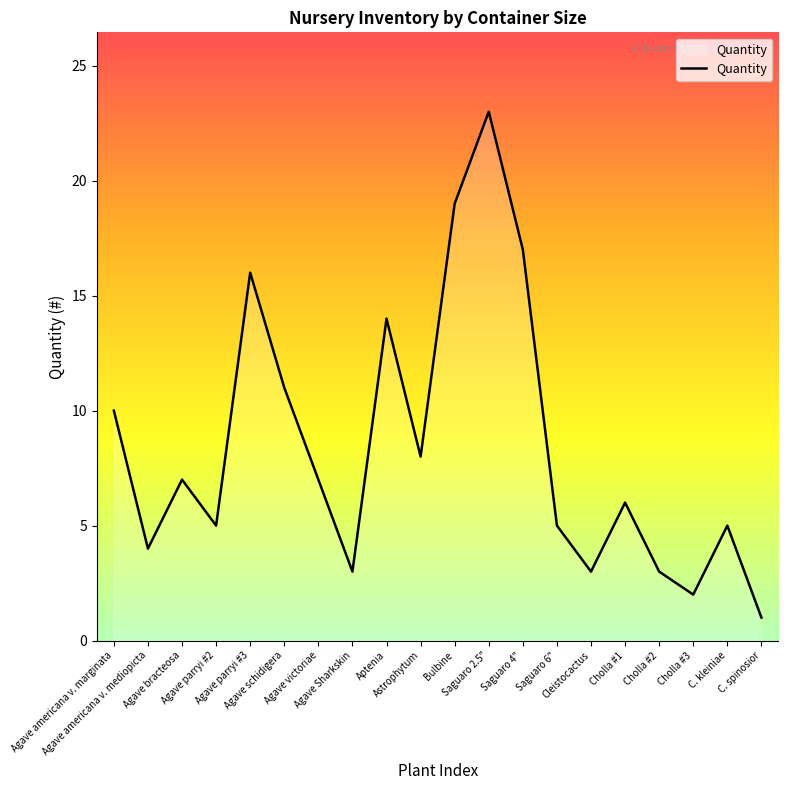

Does the chart have visible grid lines?

No